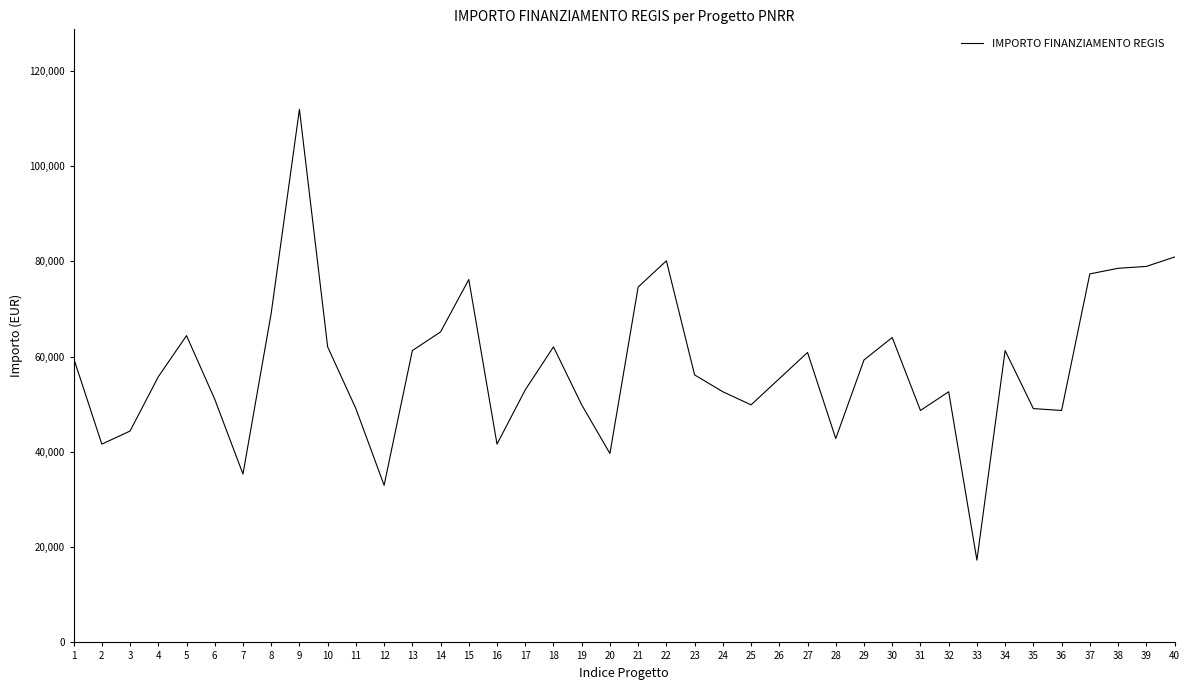

What is the sum of the values at 16 and 37?

119019.6